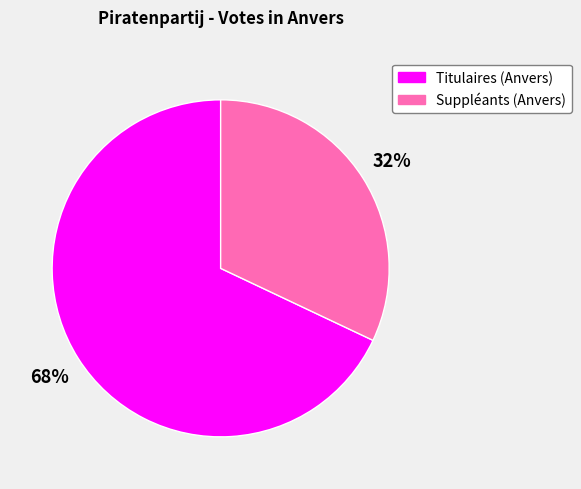

Does any single category account for the majority?

Yes